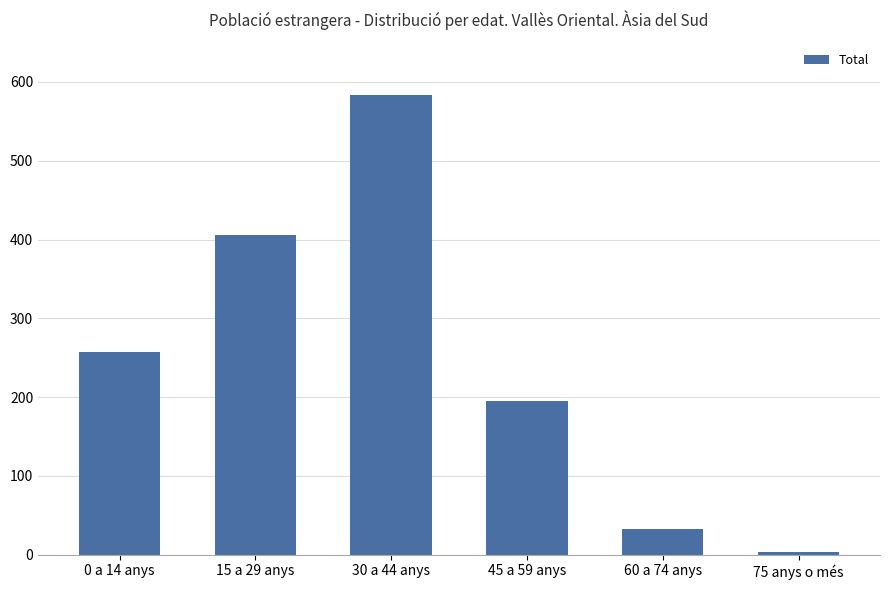

How many series are shown in this chart?

1